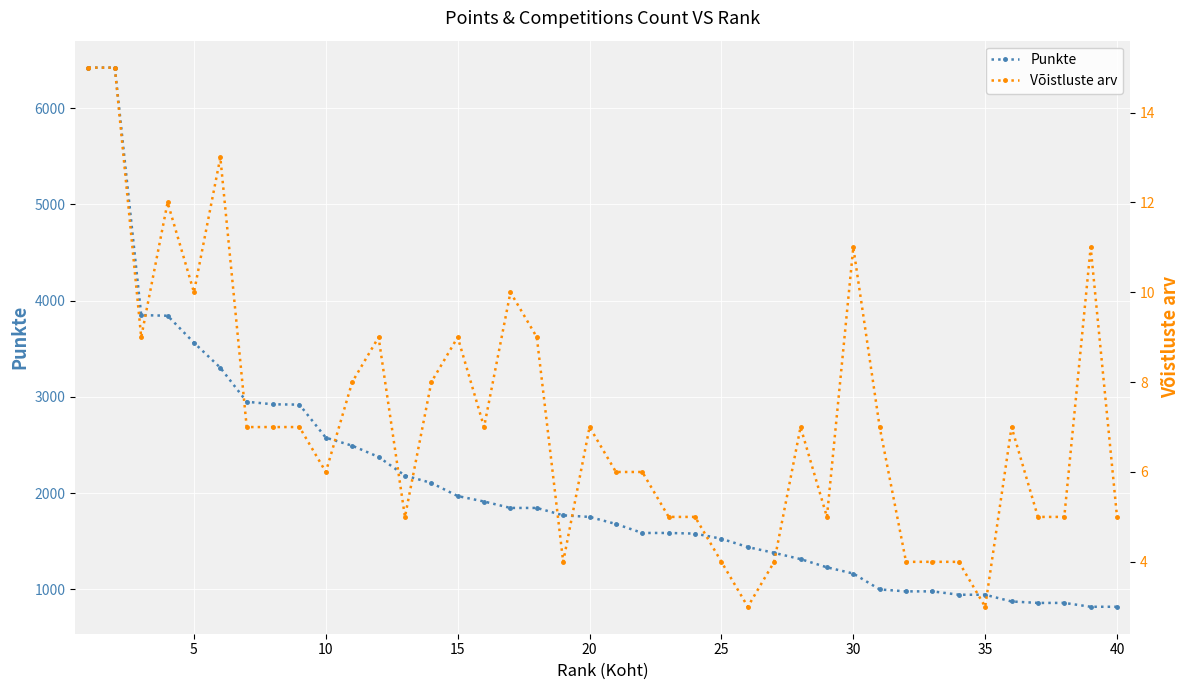

Which series has the widest spread of values?

Punkte